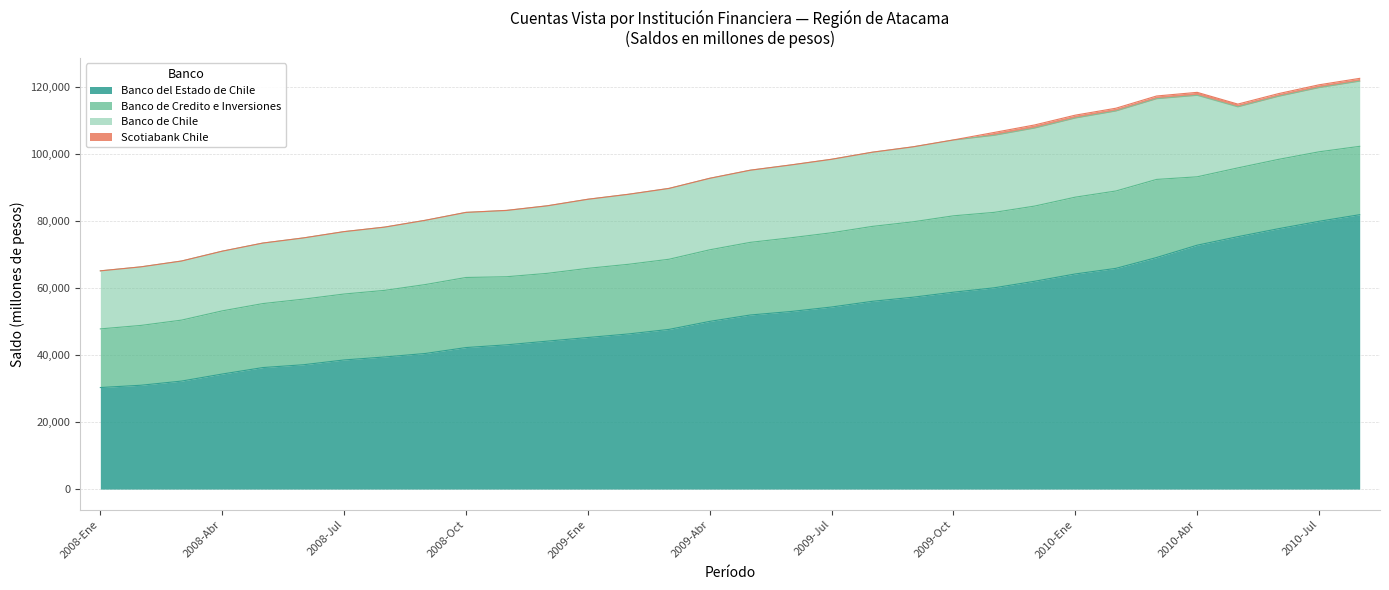

True or false: Banco del Estado de Chile and Banco de Chile cross at least once.

False